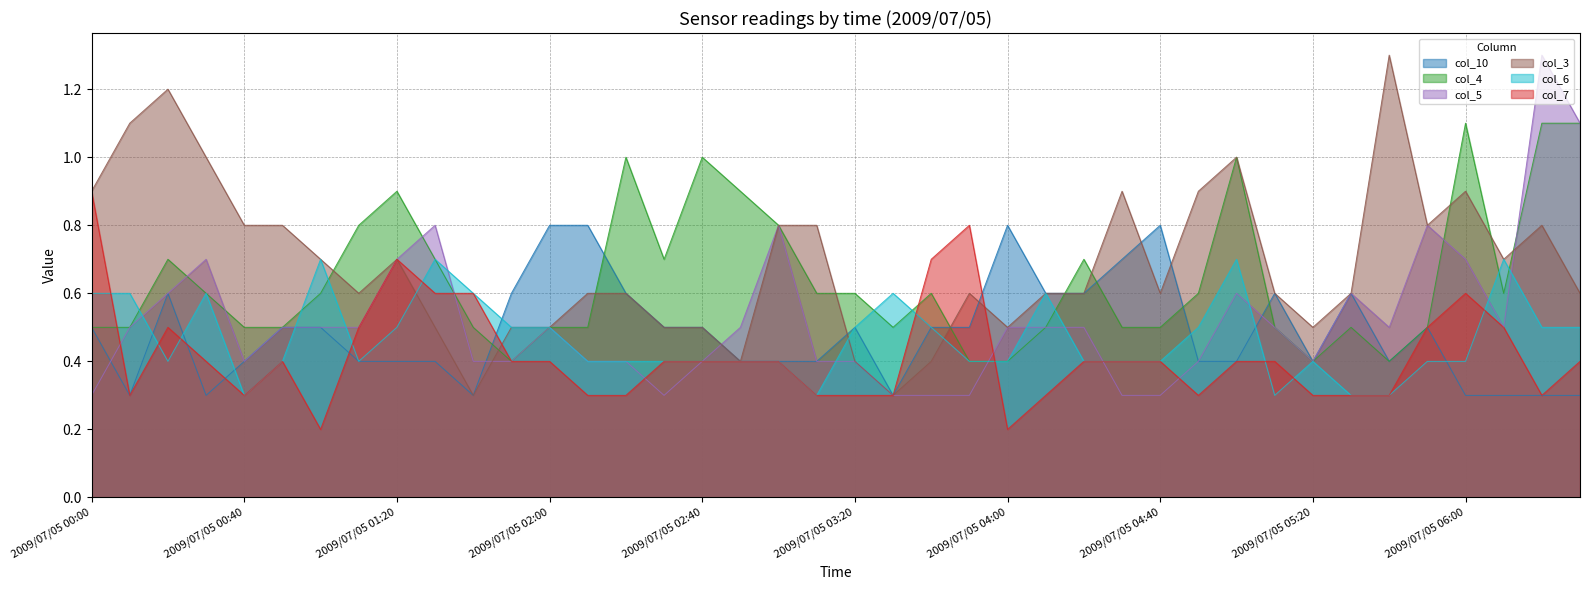

Which series ends up on top after the final intersection of col_5 and col_4?

col_5